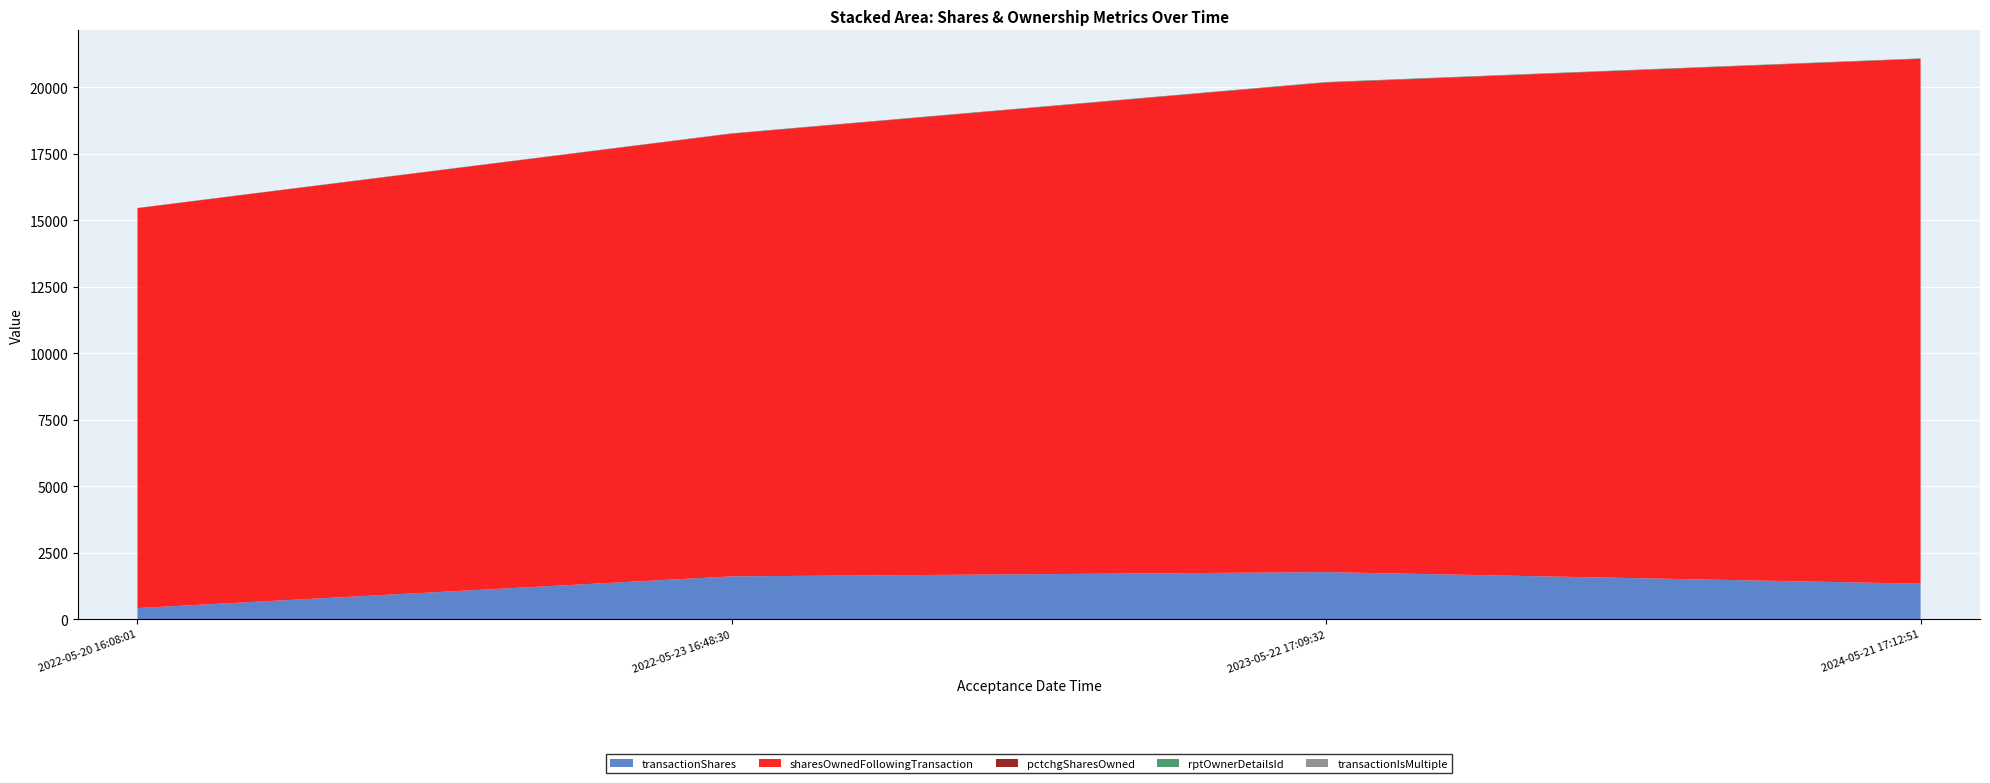

Reading left to right, transcribe all the data shown in this chart.

transactionShares: 412	1605	1765	1329
sharesOwnedFollowingTransaction: 15044	16649	18414	19743
pctchgSharesOwned: 3	11	11	7
rptOwnerDetailsId: 5	5	10	10
transactionIsMultiple: 0	1	1	1